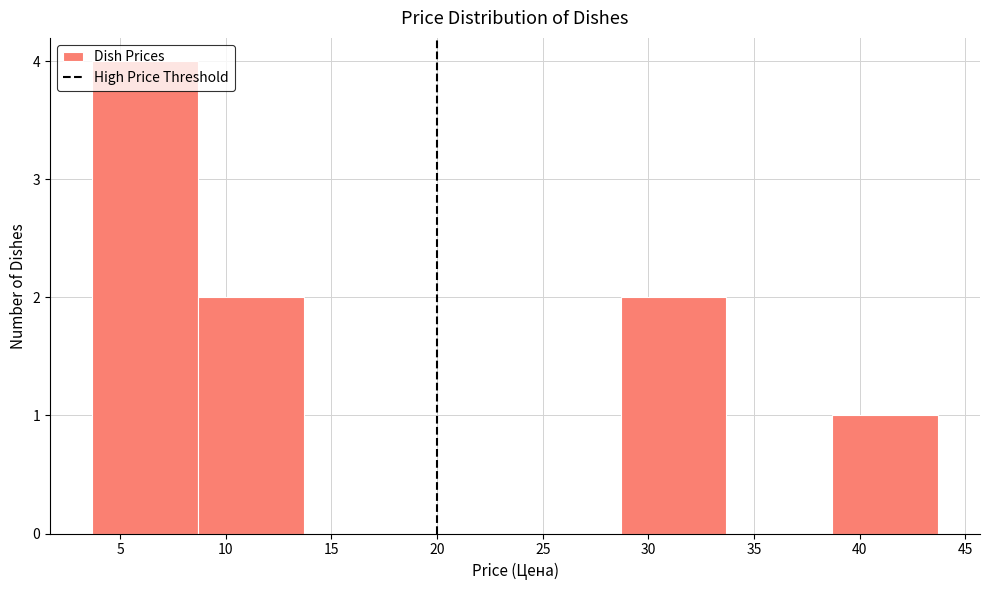

Which range on the x-axis has the tallest bar?

3.5 to 8.5